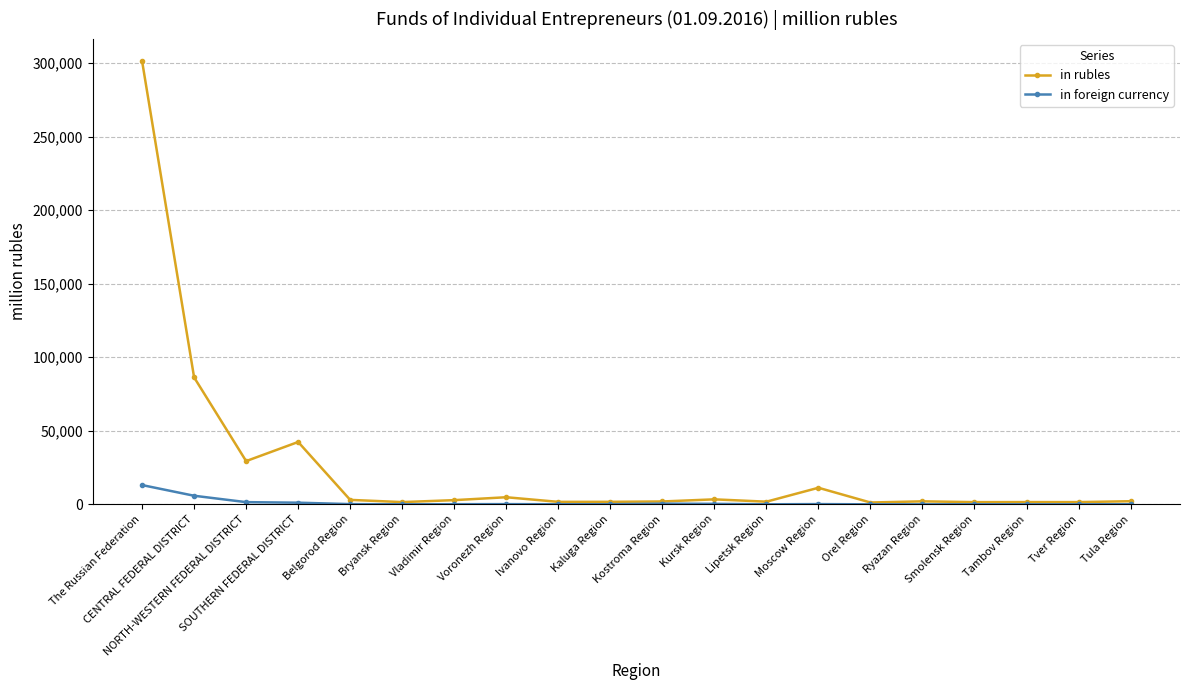

What is the label of the 7th point from the left?

Vladimir Region